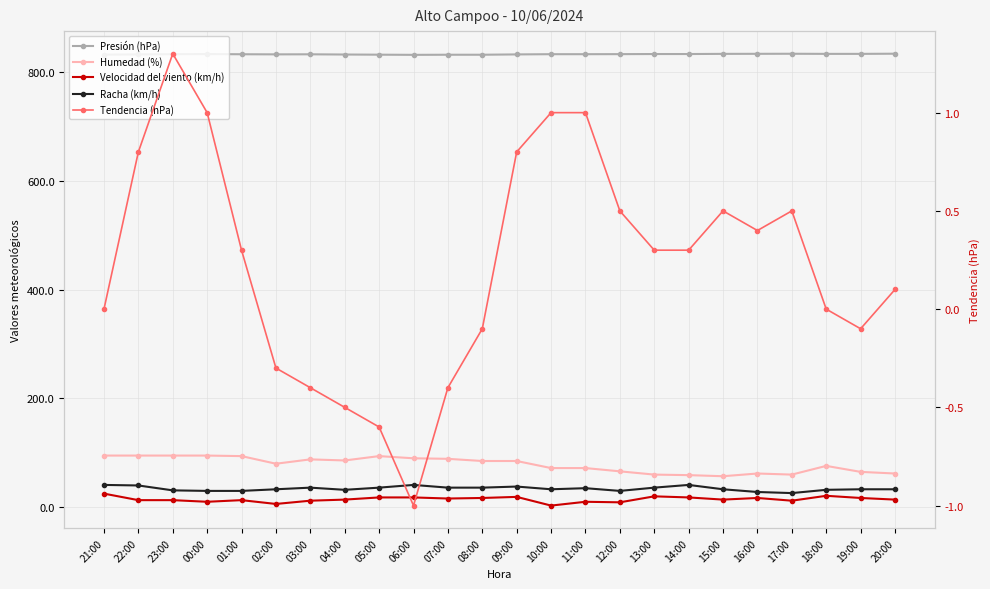

True or false: Racha (km/h) and Tendencia (hPa) intersect in this chart.

False